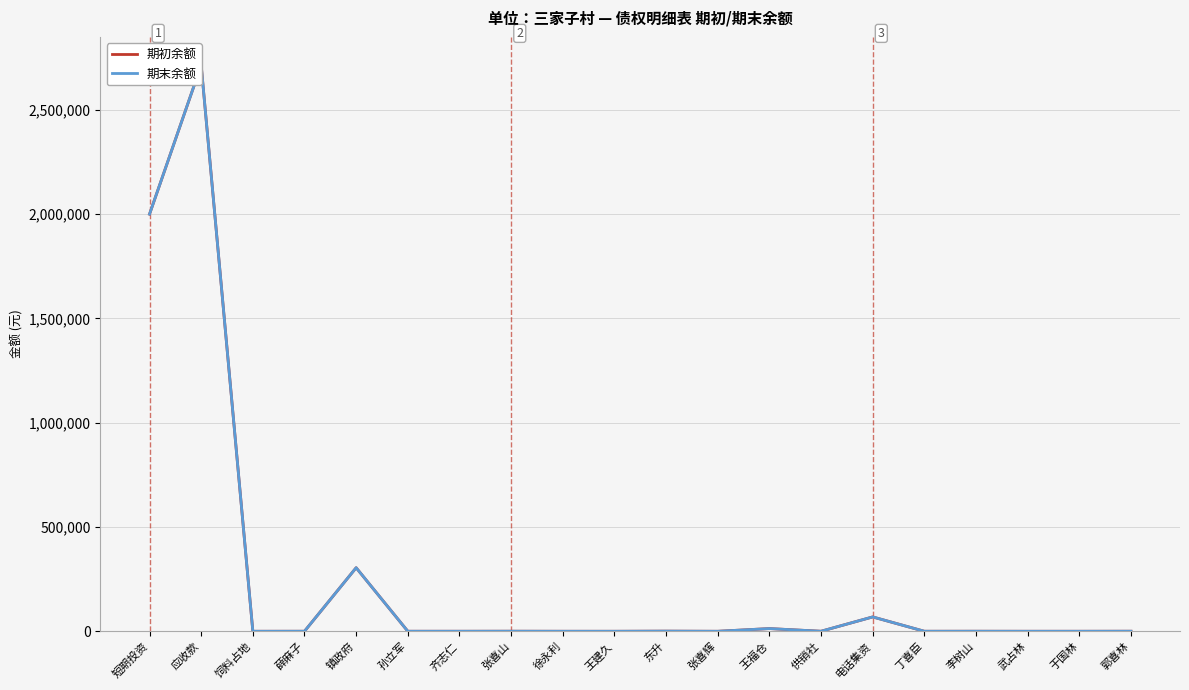

What is the total value across all series at 丁喜臣?

300.0